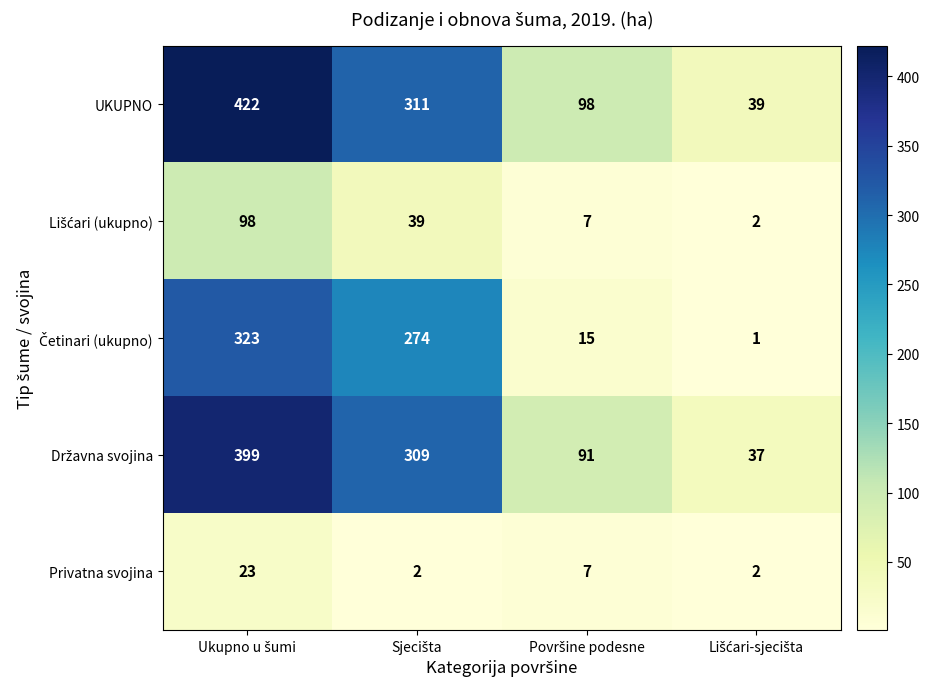

Which series has the widest spread of values?

UKUPNO